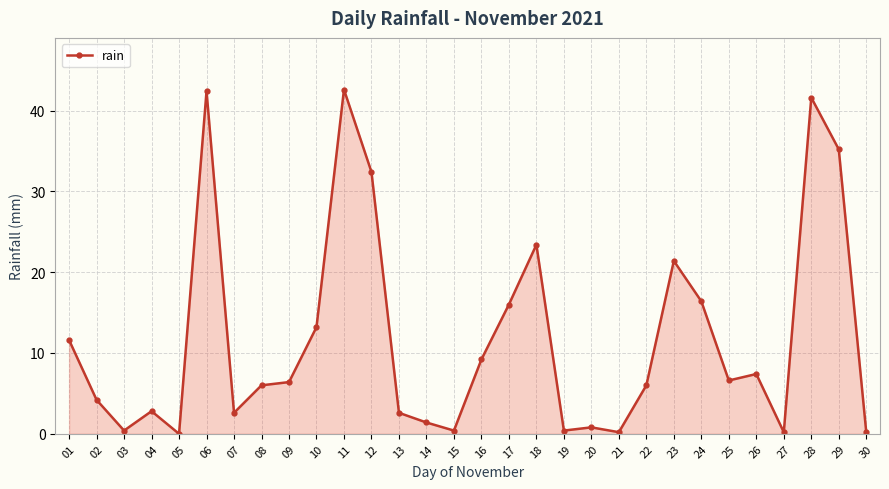

What is the maximum value shown in the chart?

42.6